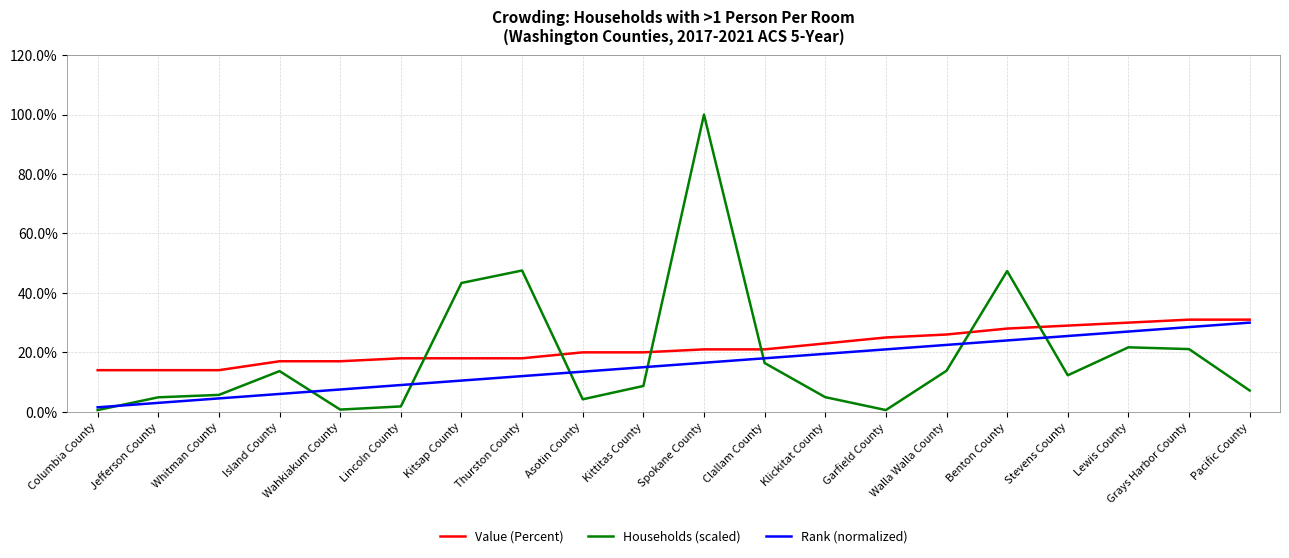

How many times do Value (Percent) and Households (scaled) cross each other?

6